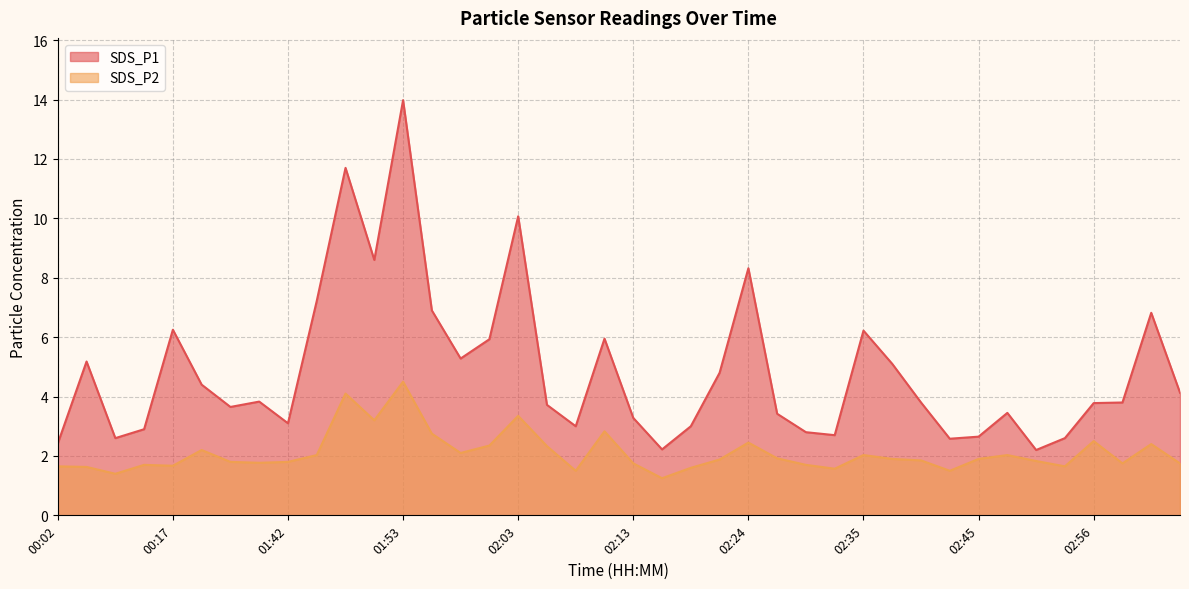

What is the label of the 22nd point from the right?

02:08